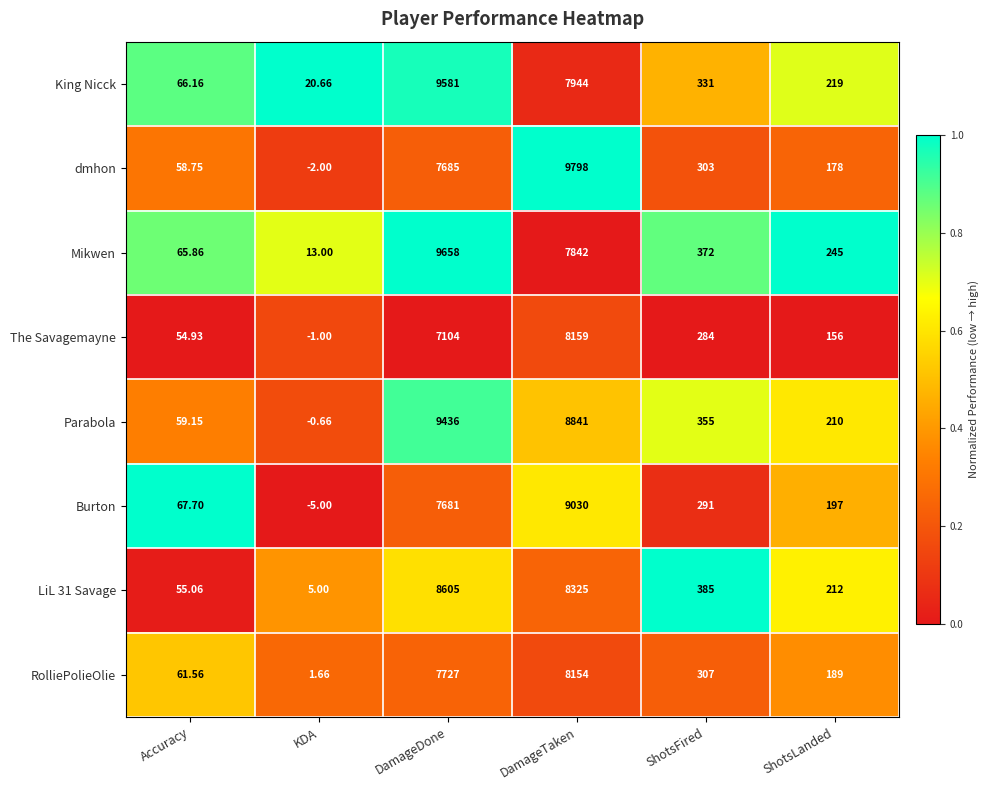

Which series changed the most between DamageTaken and ShotsLanded?

dmhon